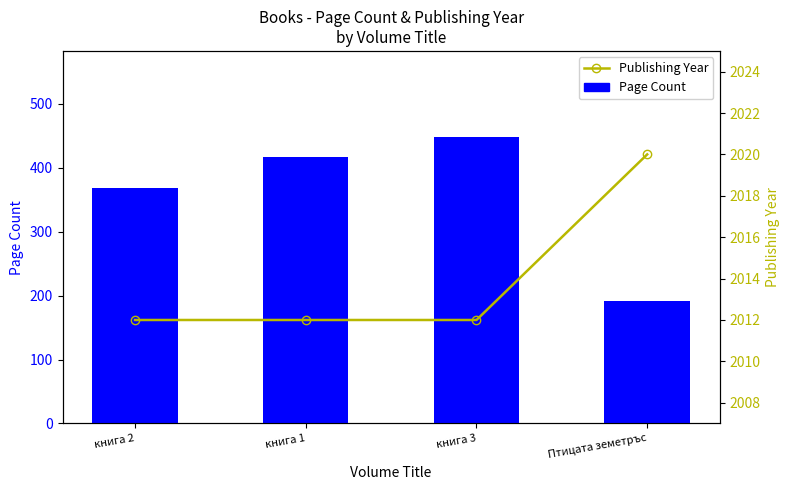

Which has a higher value, Птицата земетръс or книга 2?

книга 2